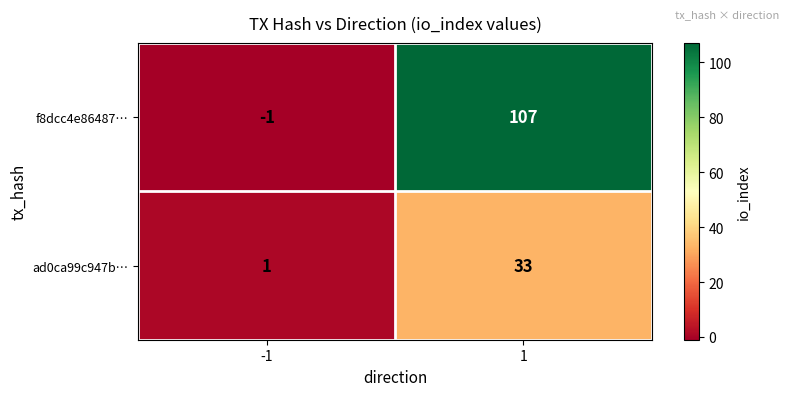

Is the value of ad0ca99c947b… at -1 greater than the value of f8dcc4e86487… at -1?

Yes